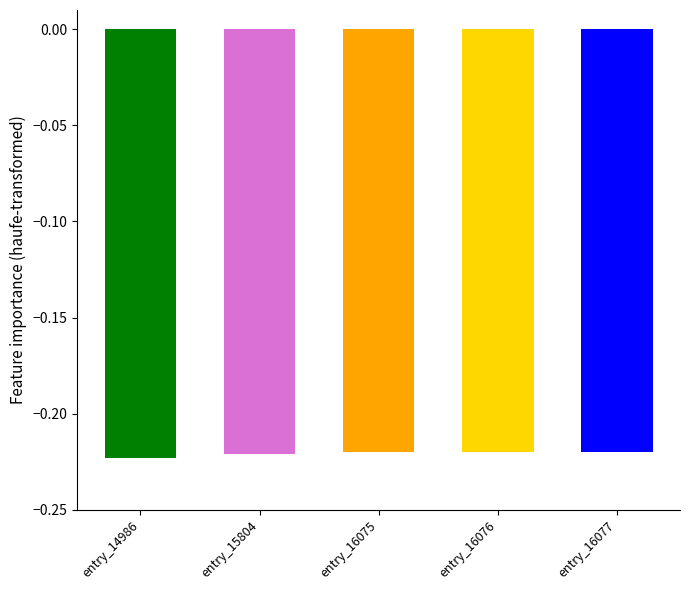

What is the smallest value displayed?

-0.2